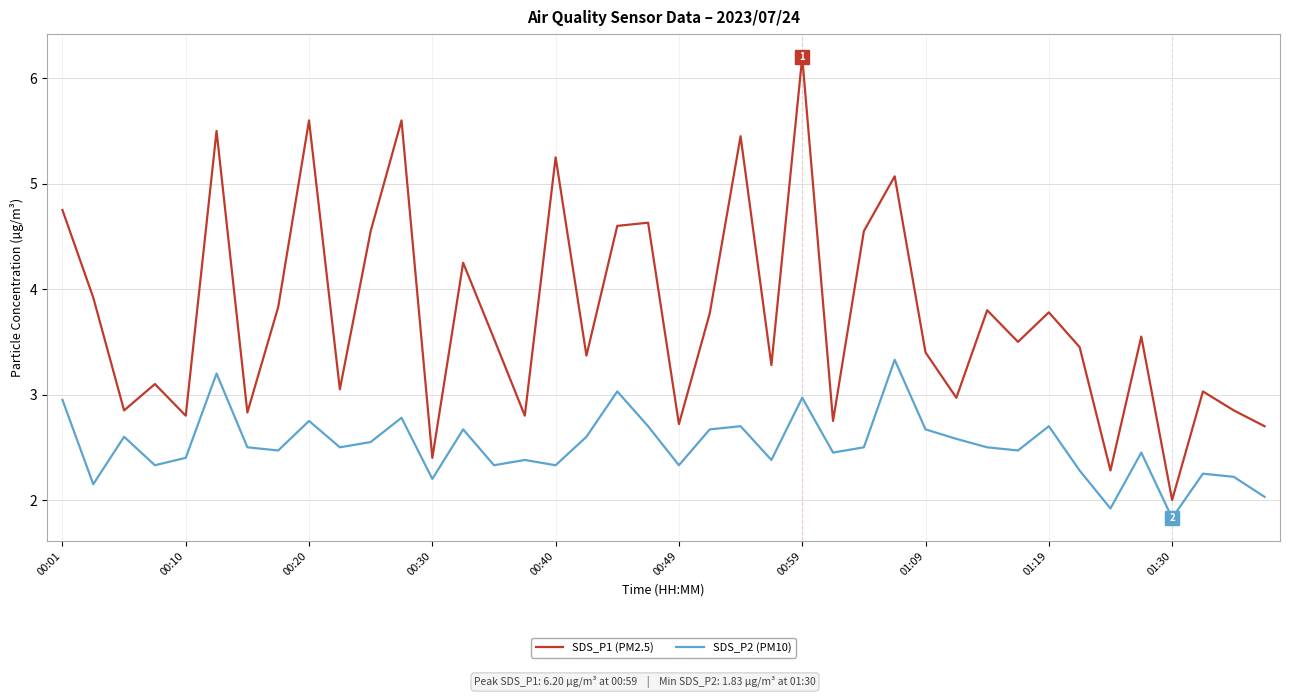

Which series has the widest spread of values?

SDS_P1 (PM2.5)